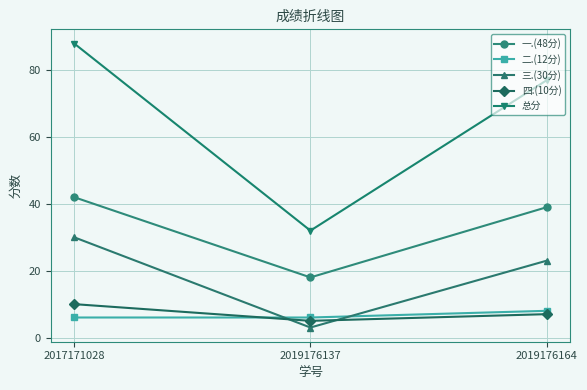

How many data points does each series have?

3